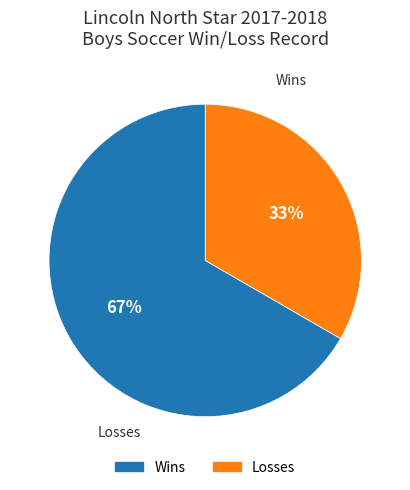

Is there any slice that represents more than half of the pie?

Yes